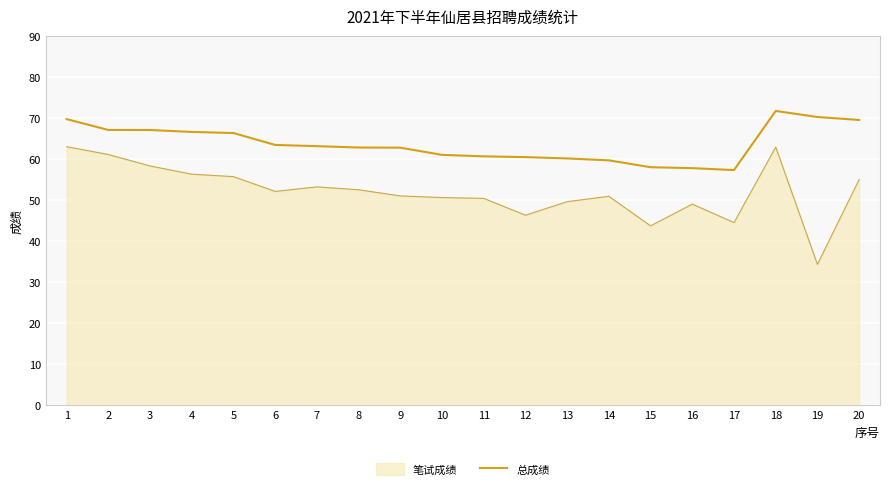

What is the difference between the maximum and minimum values in the 笔试成绩 series?

28.7